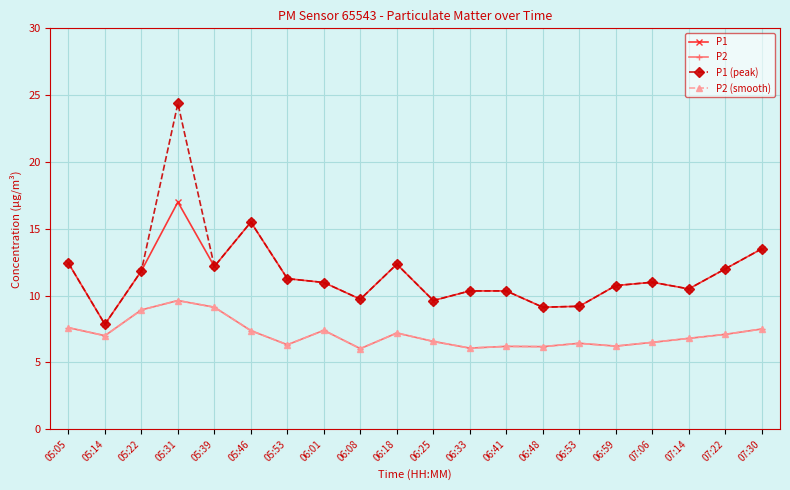

Does the chart have visible grid lines?

Yes